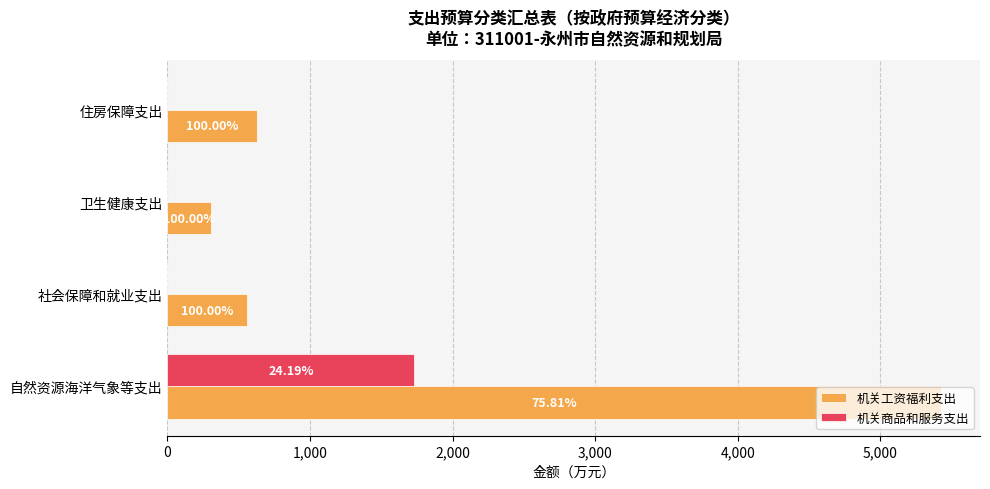

Reading right to left, list all the values displayed in this chart.

机关工资福利支出: 630.6	303.3	557.9	5427.4
机关商品和服务支出: 0.0	0.0	0.0	1731.4